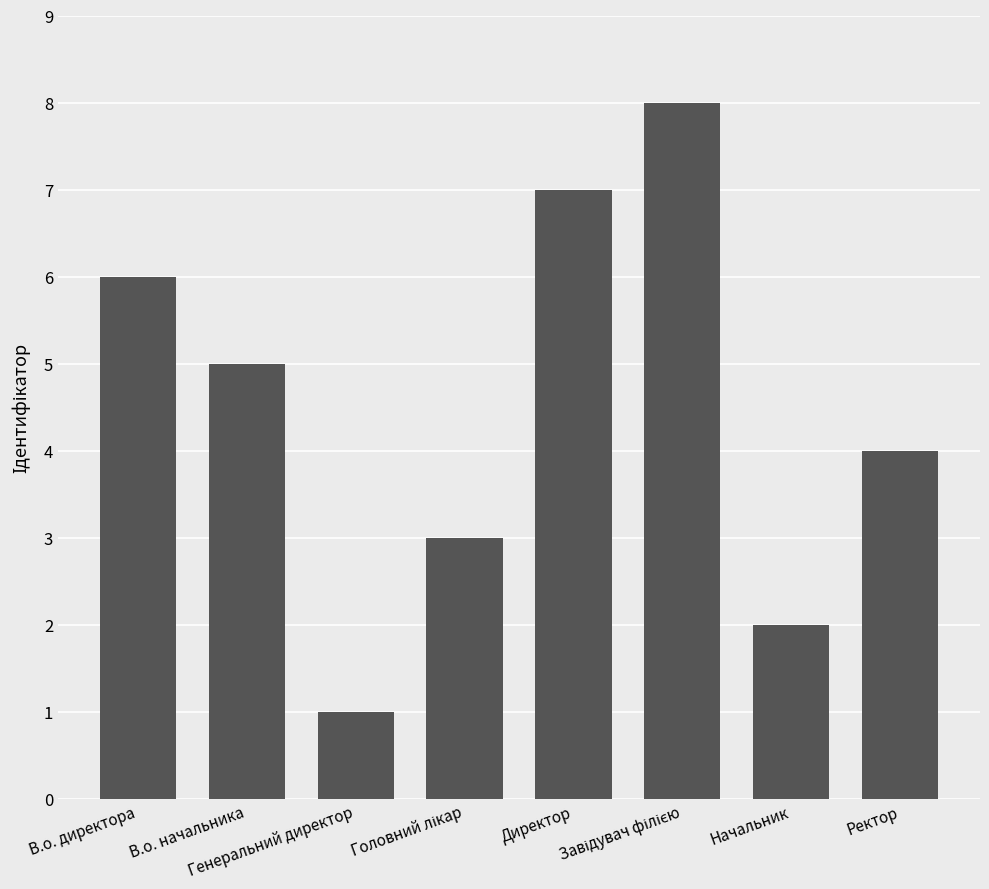

Is it true that the value at В.о. начальника is 3?

False